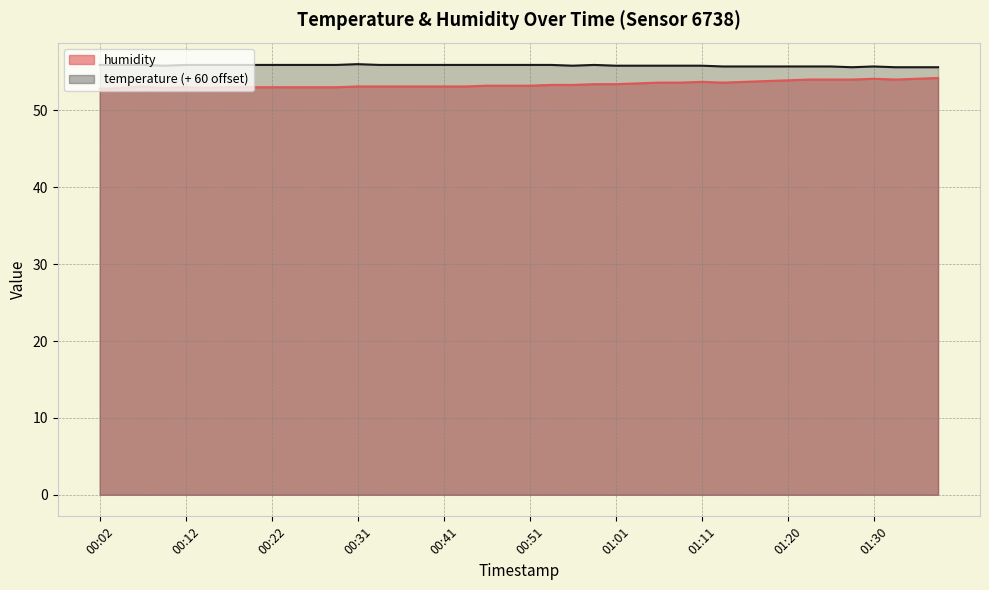

At which category does humidity reach its first local peak?

00:07